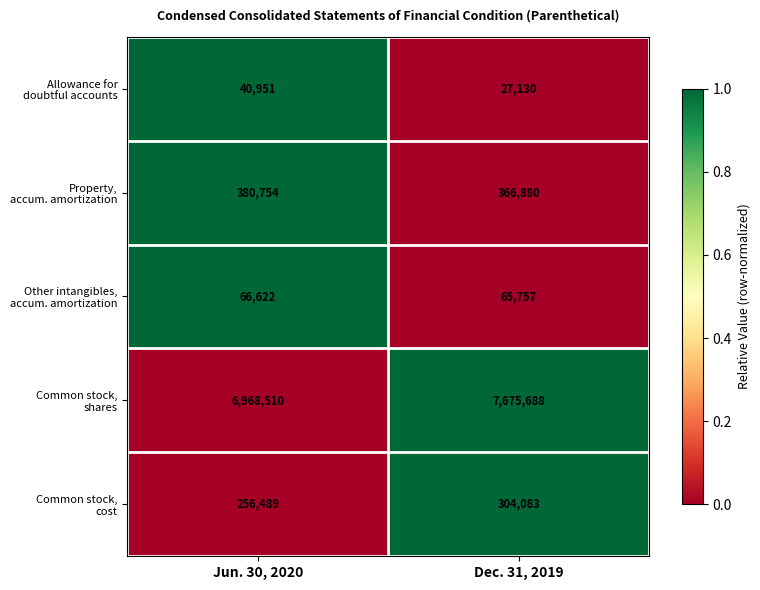

What is the total value across all series at Dec. 31, 2019?

8439538